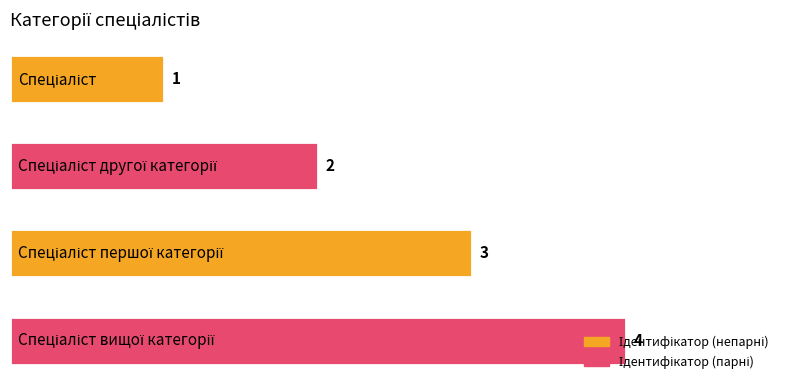

What is the sum of all values?

10